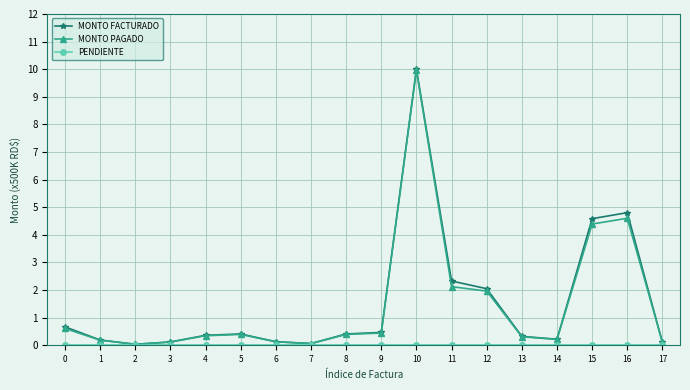

Which series has the largest range (max minus min)?

MONTO FACTURADO